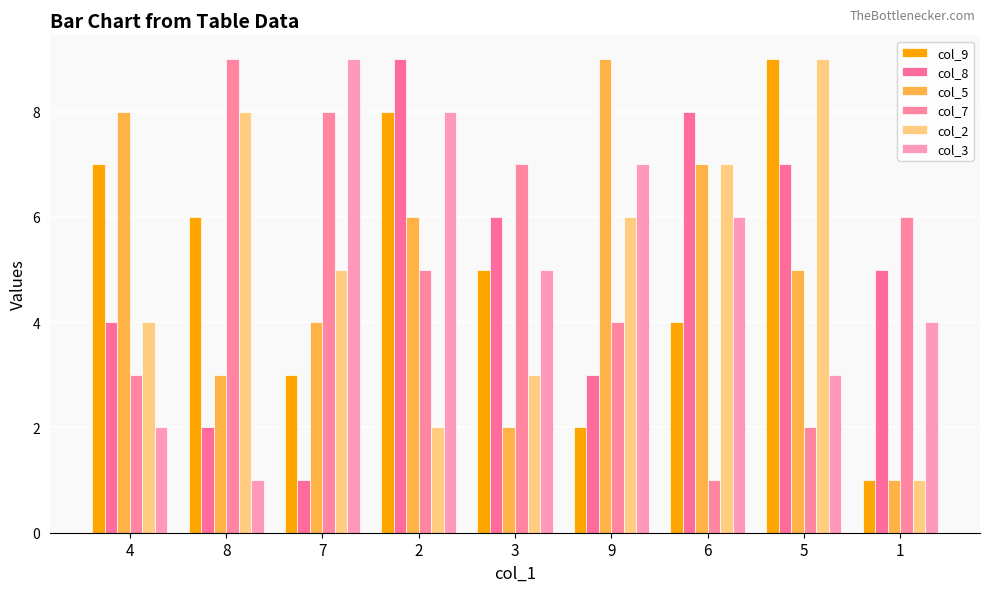

What position from the left is 2?

4